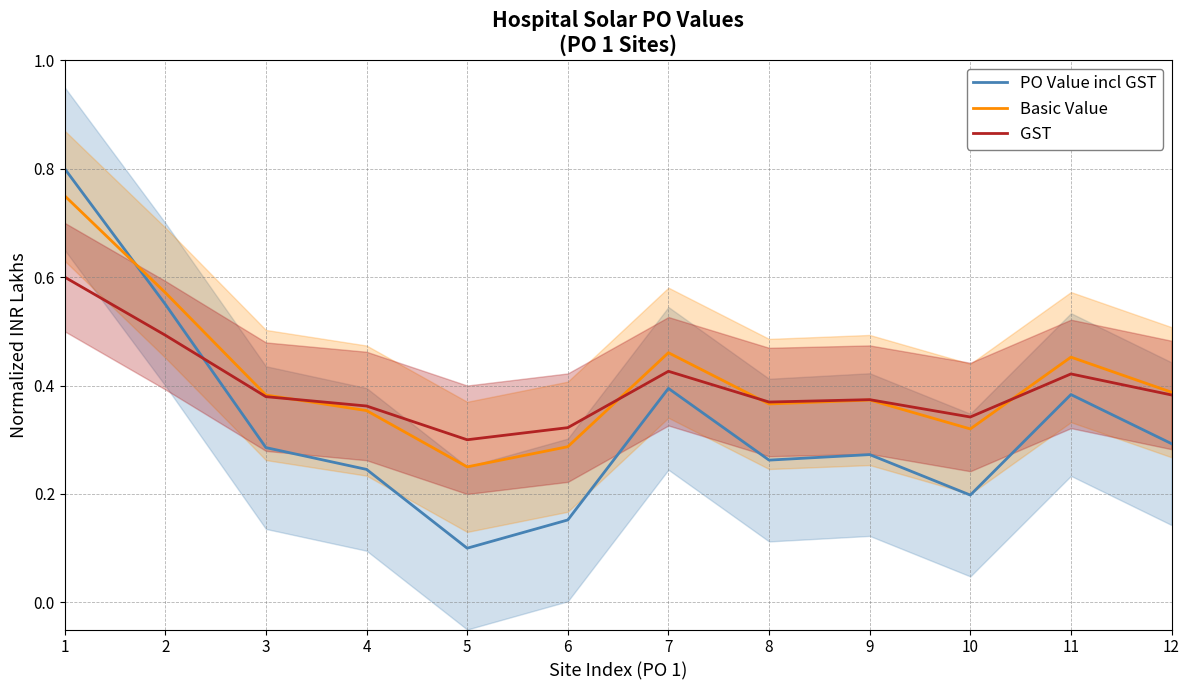

List the series in order of their overall mean, lowest first.

PO Value incl GST, GST, Basic Value